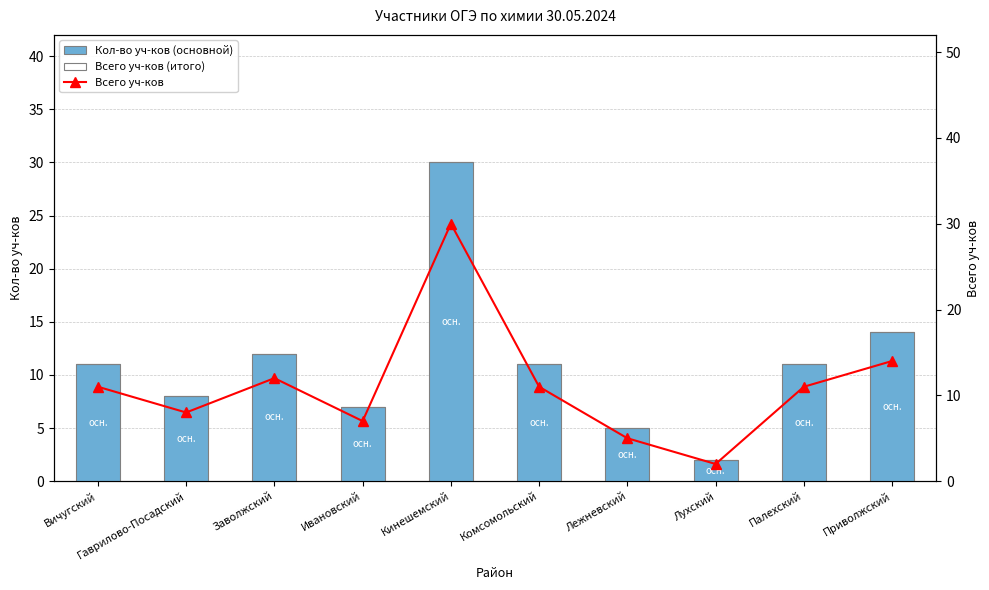

What is the difference between the highest and lowest values at Комсомольский?

11